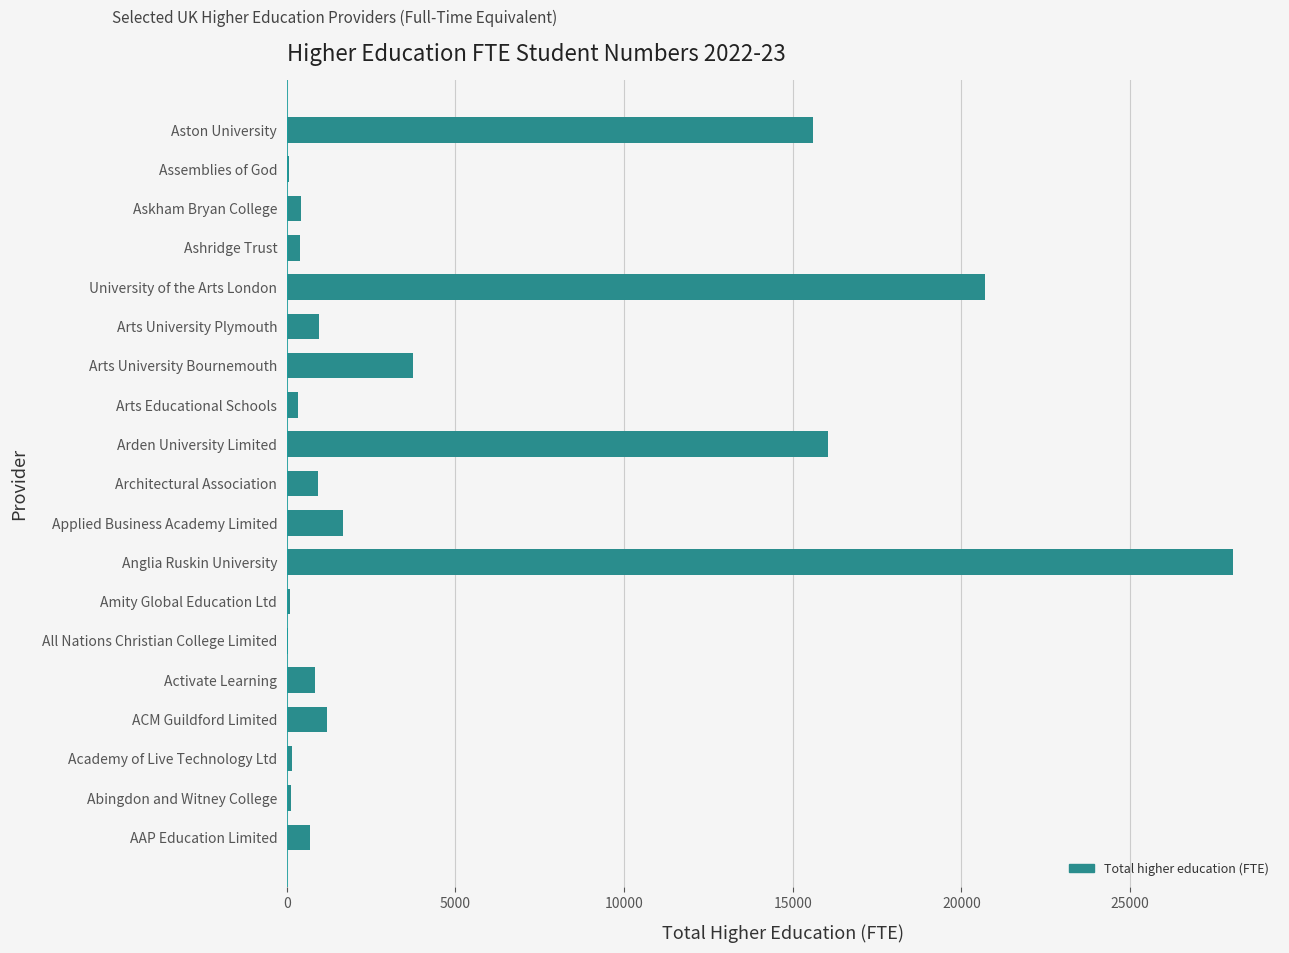

What is the ratio of the value at Anglia Ruskin University to the value at ACM Guildford Limited?

23.8